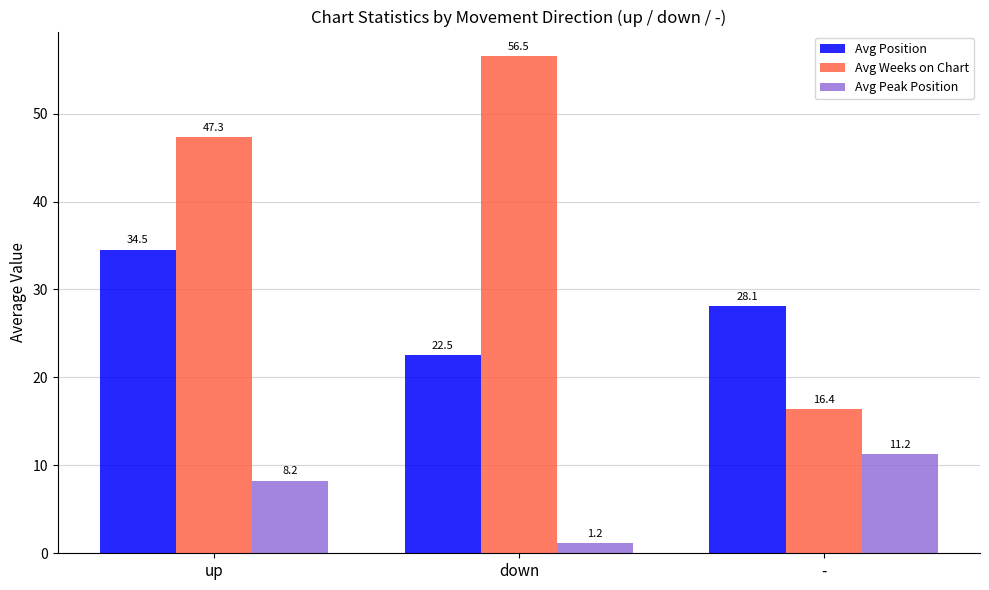

How many series are shown in this chart?

3